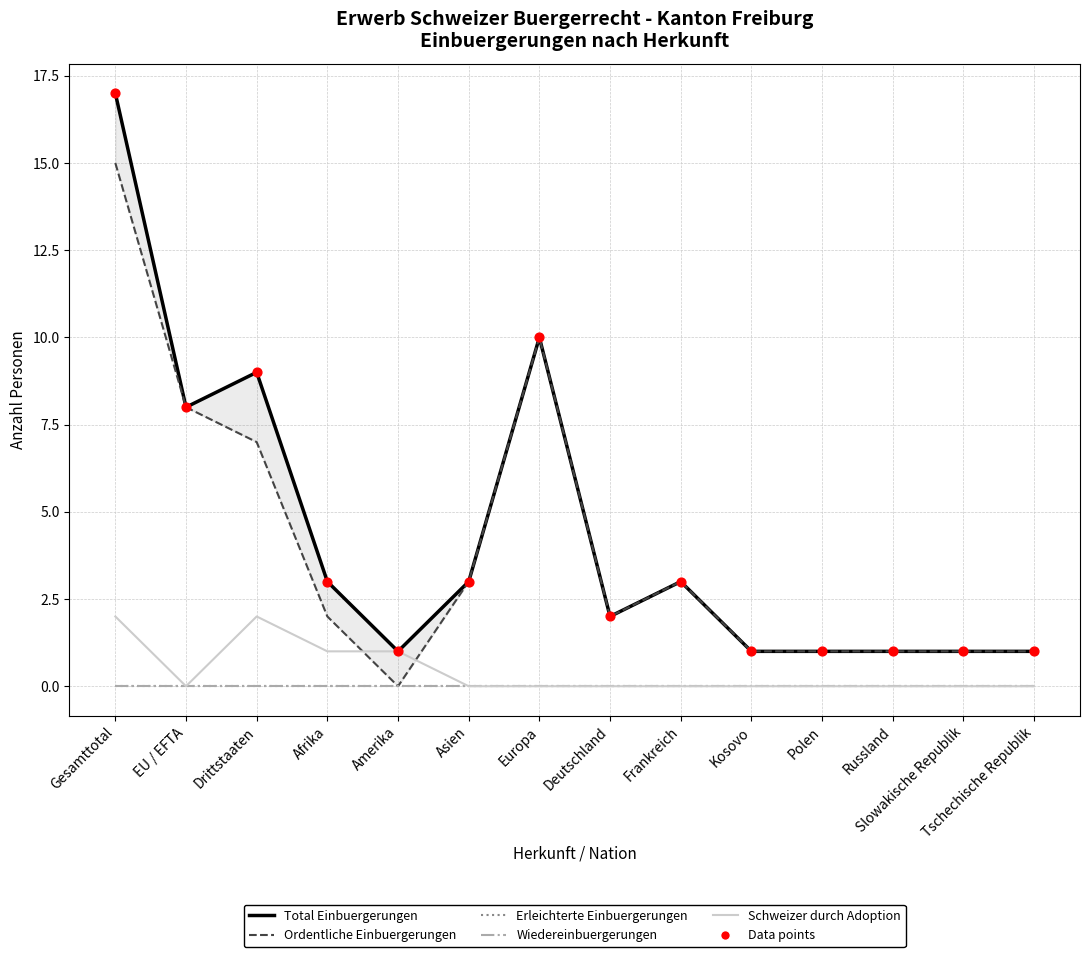

What is the total value across all series at Tschechische Republik?

3